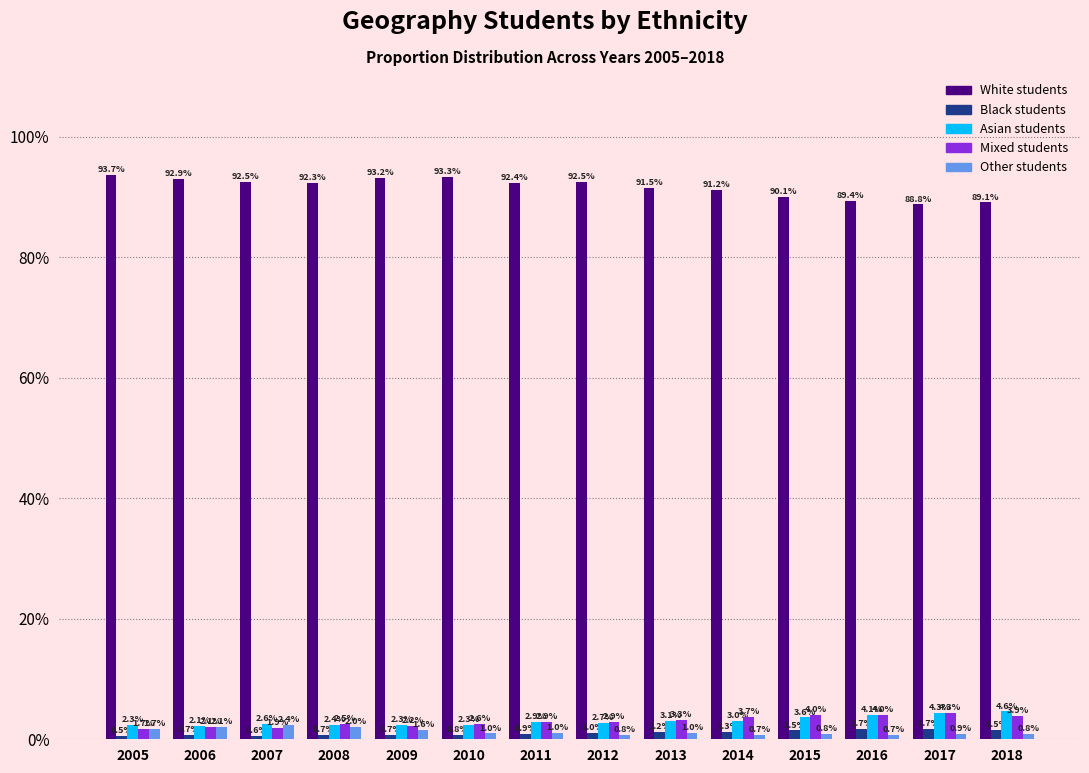

Reading left to right, what are all the values shown in this chart?

White students: 2005=93.7	2006=92.9	2007=92.5	2008=92.3	2009=93.2	2010=93.3	2011=92.4	2012=92.5	2013=91.5	2014=91.2	2015=90.1	2016=89.4	2017=88.8	2018=89.1
Black students: 2005=0.5	2006=0.7	2007=0.6	2008=0.7	2009=0.7	2010=0.8	2011=0.9	2012=1.0	2013=1.2	2014=1.3	2015=1.5	2016=1.7	2017=1.7	2018=1.5
Asian students: 2005=2.3	2006=2.1	2007=2.6	2008=2.4	2009=2.3	2010=2.3	2011=2.9	2012=2.7	2013=3.1	2014=3.0	2015=3.6	2016=4.1	2017=4.3	2018=4.6
Mixed students: 2005=1.7	2006=2.1	2007=1.9	2008=2.5	2009=2.2	2010=2.6	2011=2.9	2012=2.9	2013=3.3	2014=3.7	2015=4.0	2016=4.0	2017=4.3	2018=3.9
Other students: 2005=1.7	2006=2.1	2007=2.4	2008=2.0	2009=1.6	2010=1.0	2011=1.0	2012=0.8	2013=1.0	2014=0.7	2015=0.8	2016=0.7	2017=0.9	2018=0.8